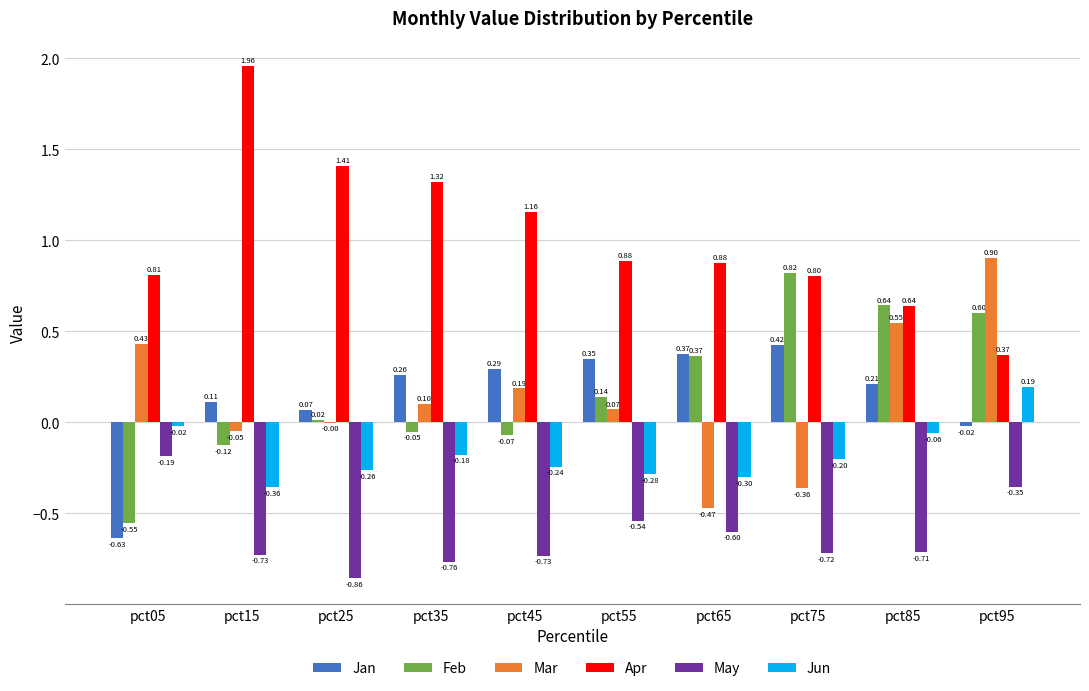

At which category is the sum across all series the highest?

pct95